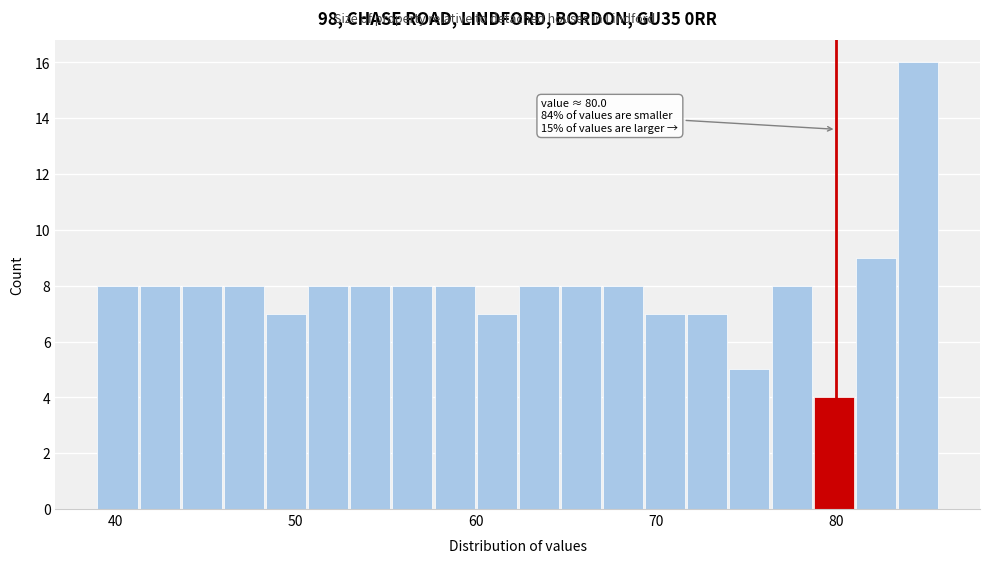

Around what value on the x-axis is the tallest bar? Give the approximate position of its centre, as read against the axis.

85